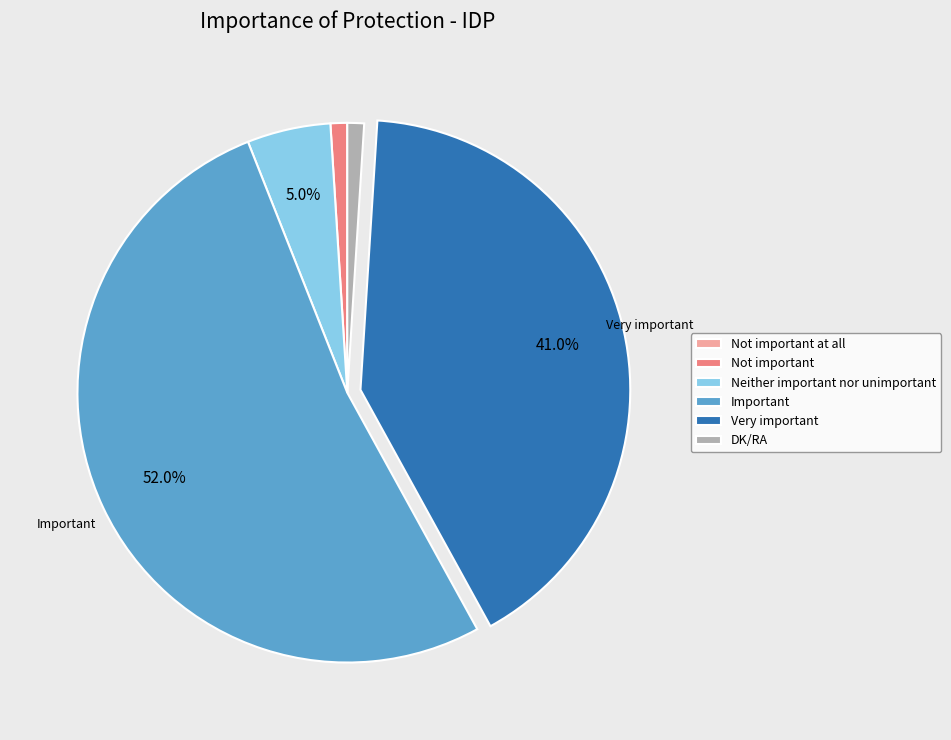

Is there any slice that represents more than half of the pie?

Yes